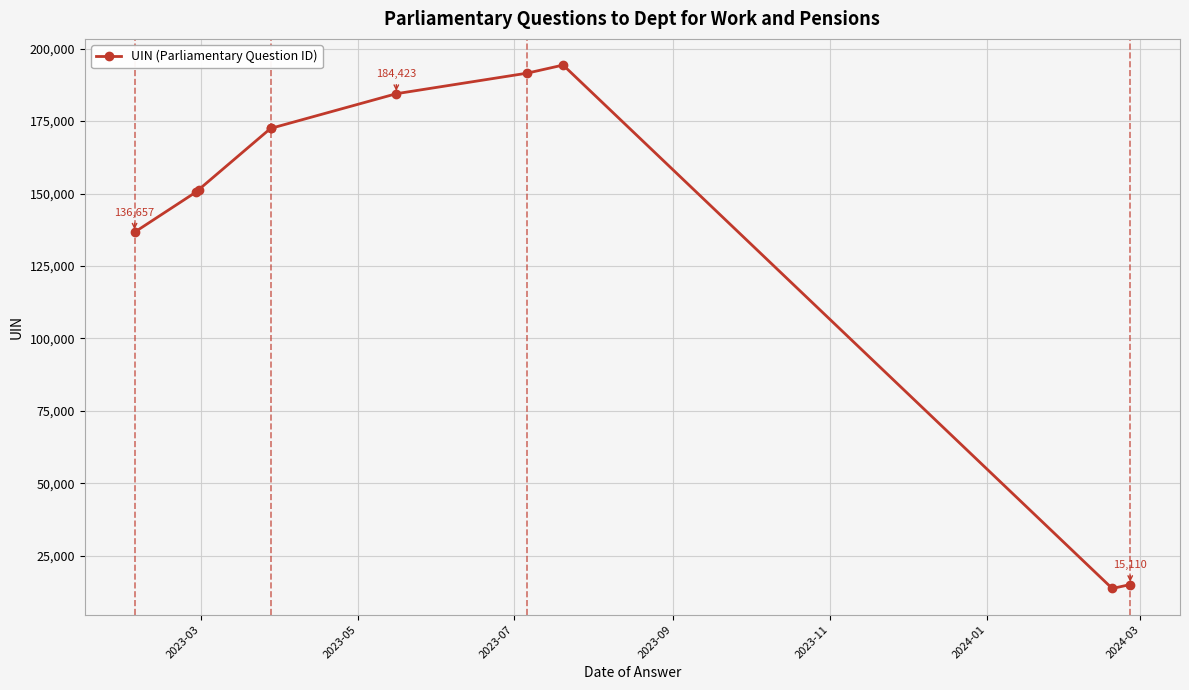

What is the maximum value shown in the chart?

194307